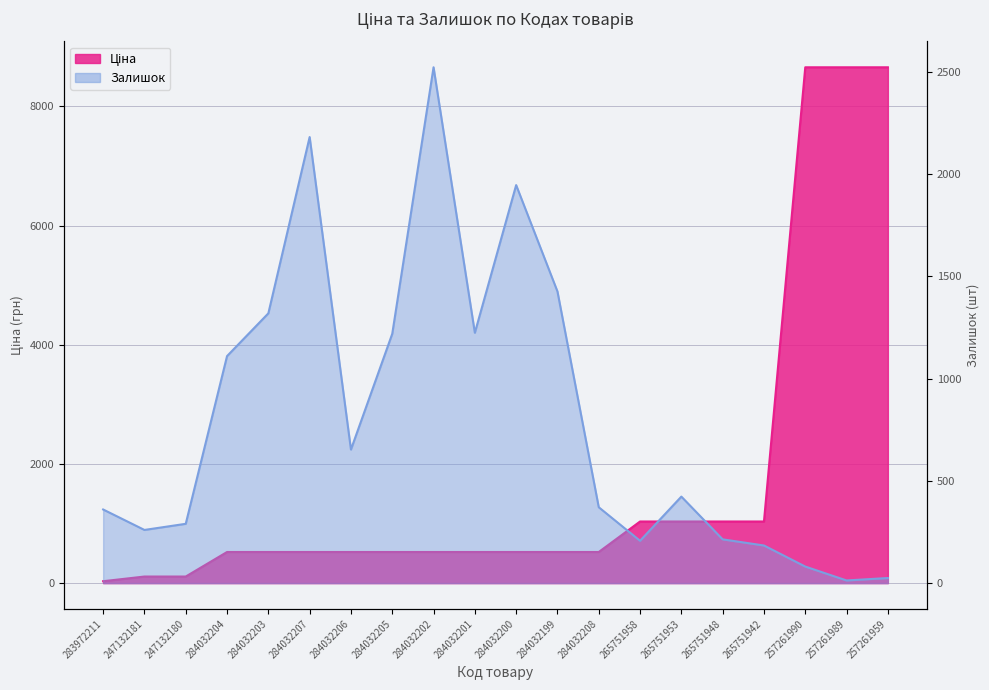

At which category does Залишок reach its first local valley?

247132181